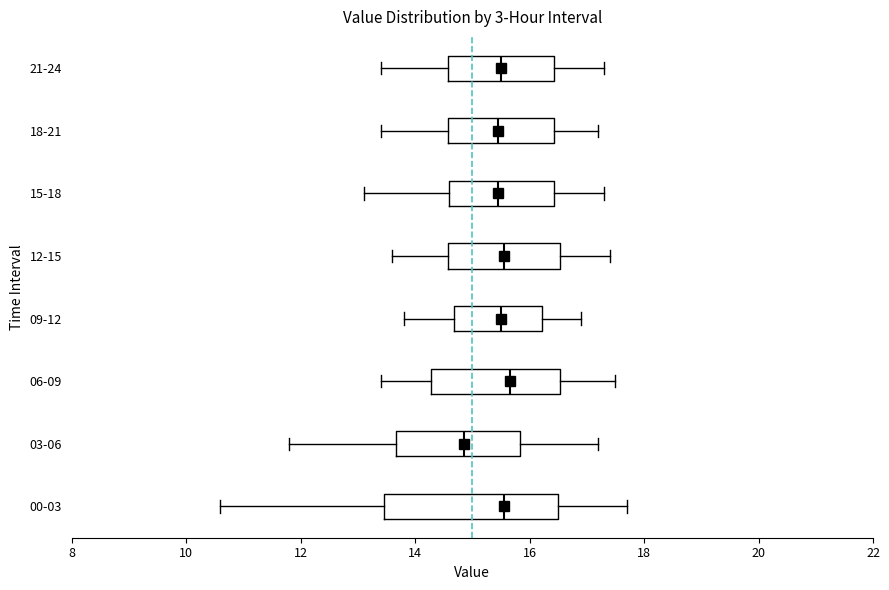

Where is the right edge of the box for 06-09 on the x-axis? The values are not printed on the chart, so give them approximately, as read against the axis.

16.6